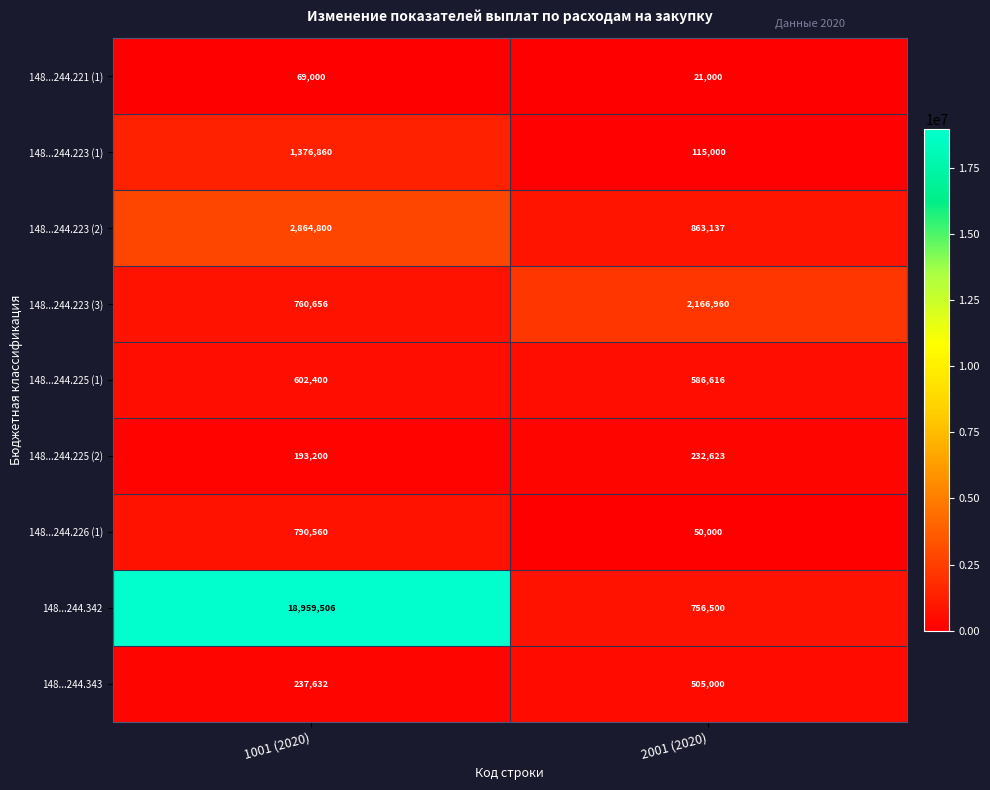

Is it true that 148...244.343 equals 237632 at 1001 (2020)?

True